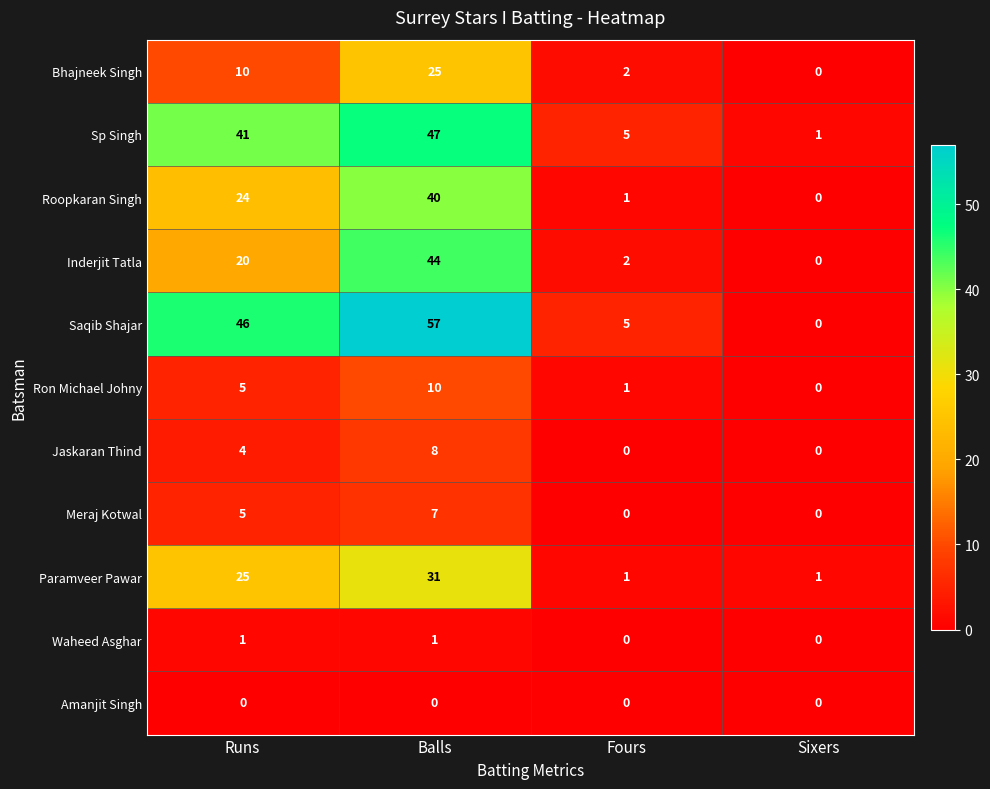

List the series in order of their peak value, highest first.

Saqib Shajar, Sp Singh, Inderjit Tatla, Roopkaran Singh, Paramveer Pawar, Bhajneek Singh, Ron Michael Johny, Jaskaran Thind, Meraj Kotwal, Waheed Asghar, Amanjit Singh